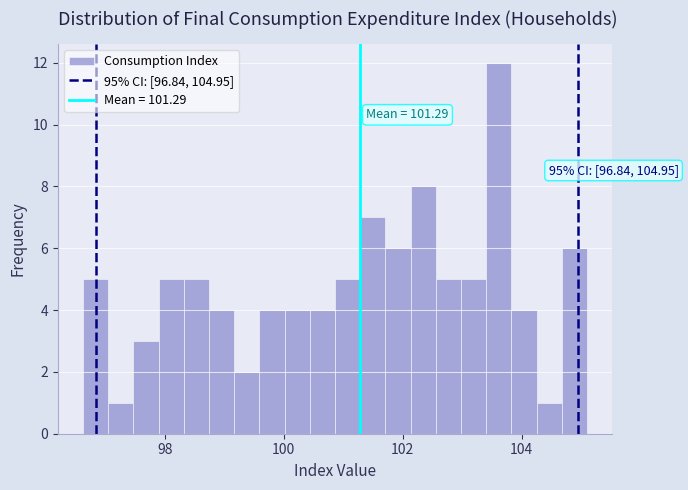

Around what value on the x-axis is the tallest bar? Give the approximate position of its centre, as read against the axis.

103.6